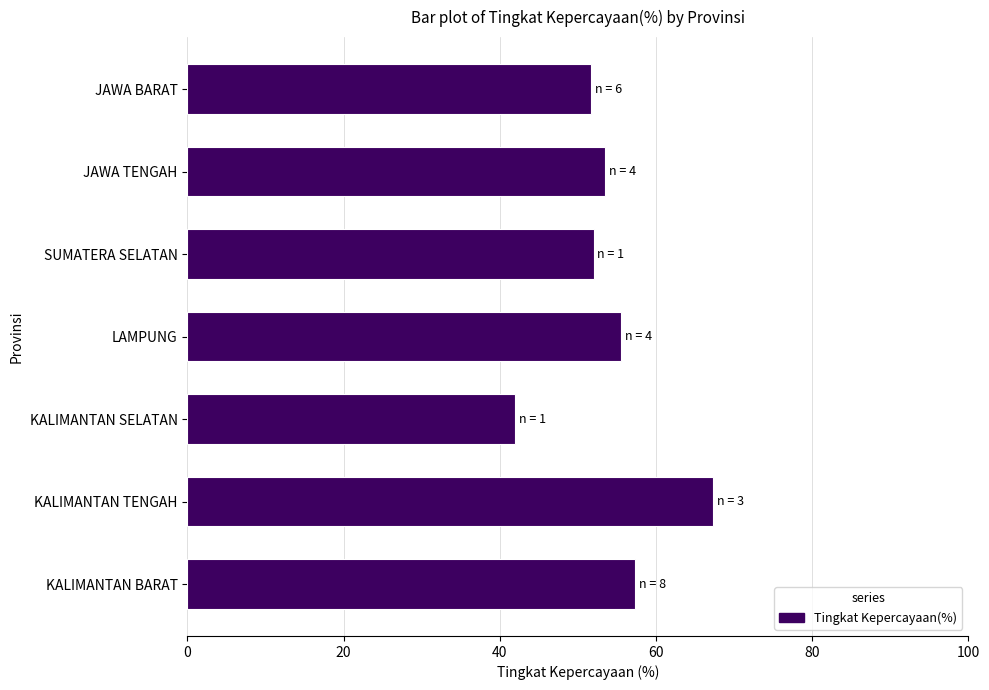

Approximately how many times larger is the value at KALIMANTAN SELATAN compared to KALIMANTAN BARAT?

0.7